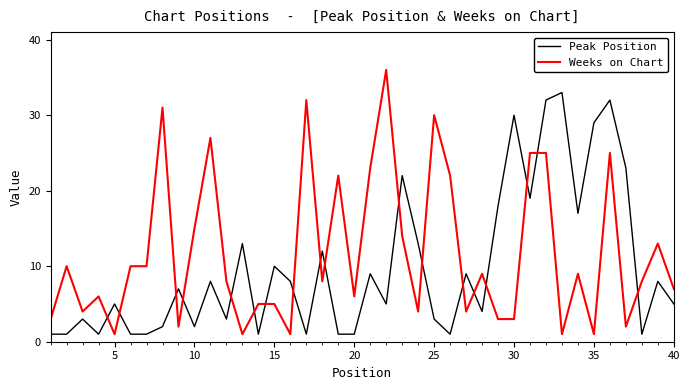

How many lines are shown in the chart?

2